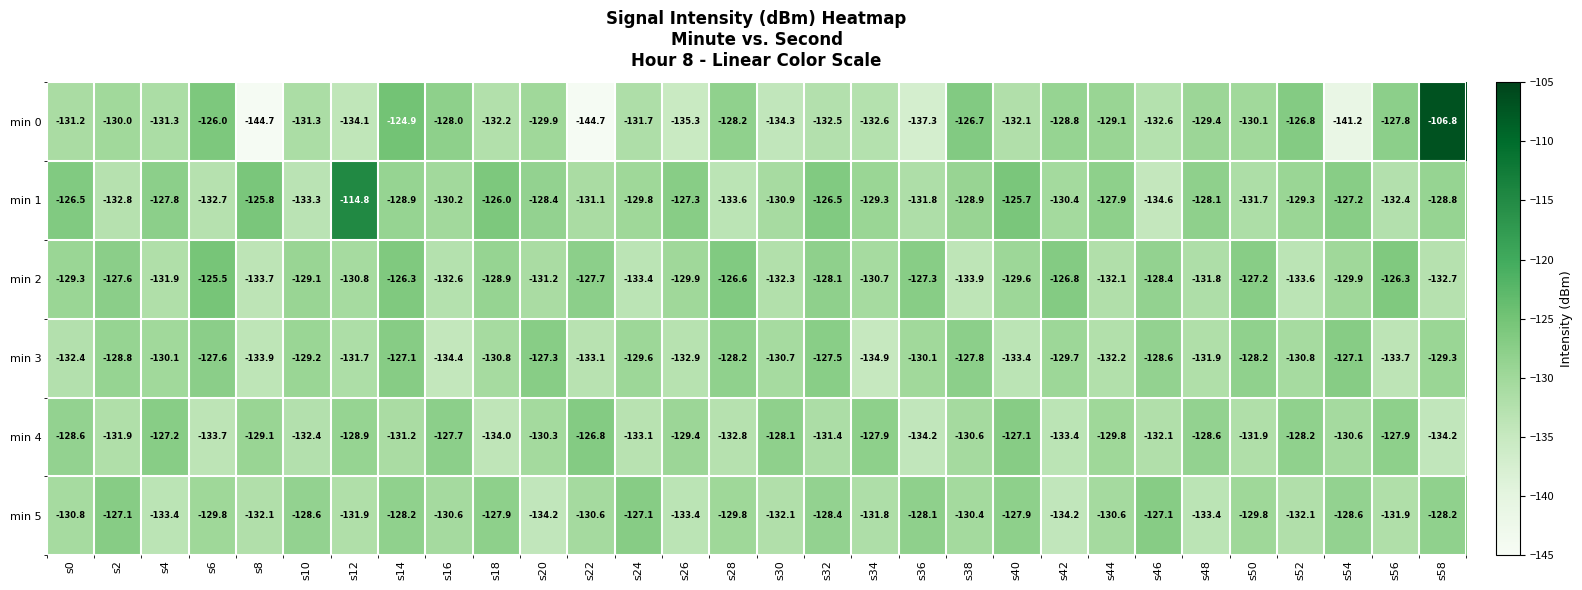

True or false: min 1 has a value of -129.3 at s34.

True